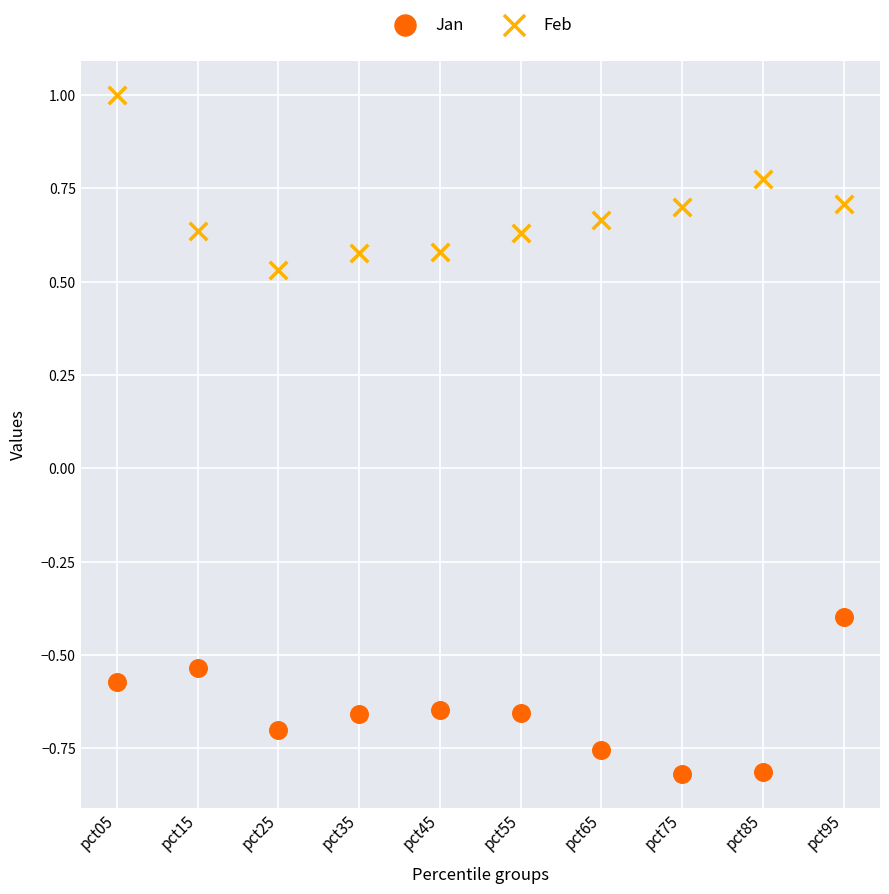

Which series contains the lowest Y value?

Jan